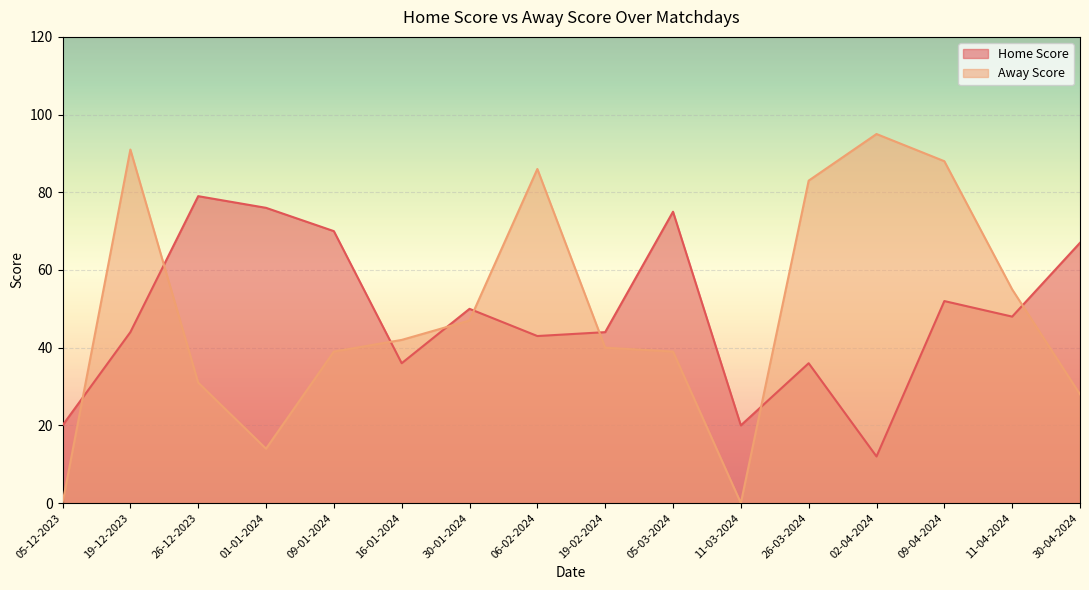

True or false: Home Score and Away Score intersect in this chart.

True